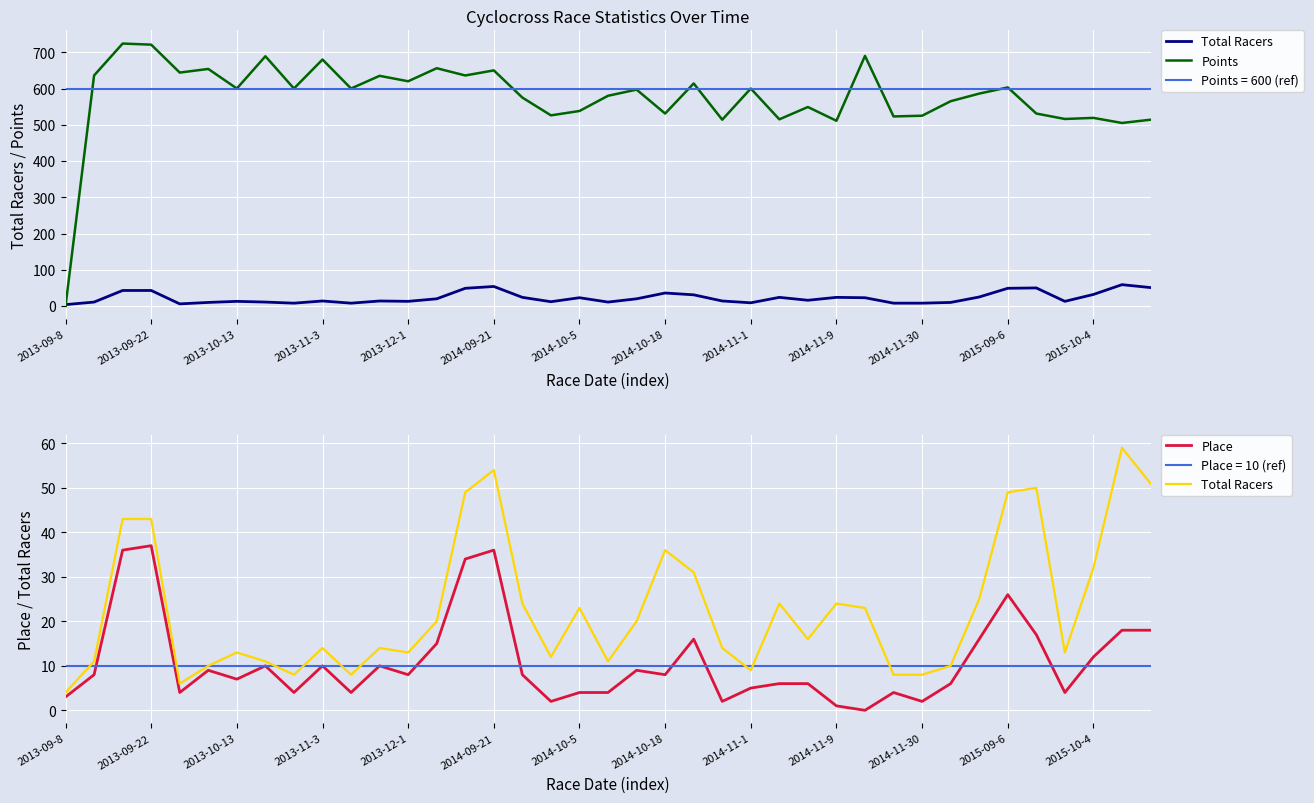

List the series in order of their peak value, highest first.

Points, Total Racers, Place